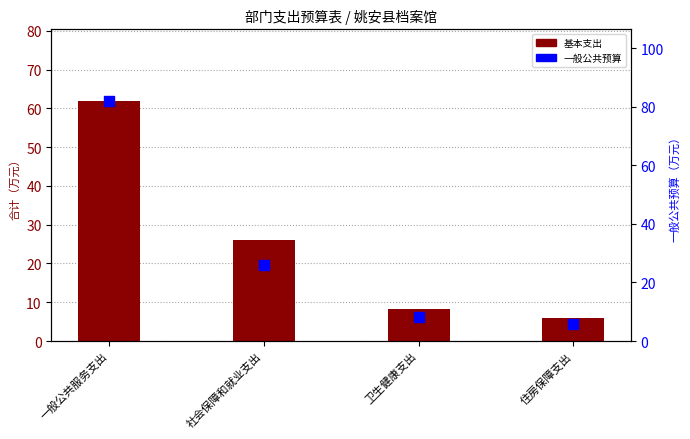

Is the value of 基本支出 at 社会保障和就业支出 greater than the value of 一般公共预算 at 一般公共服务支出?

No